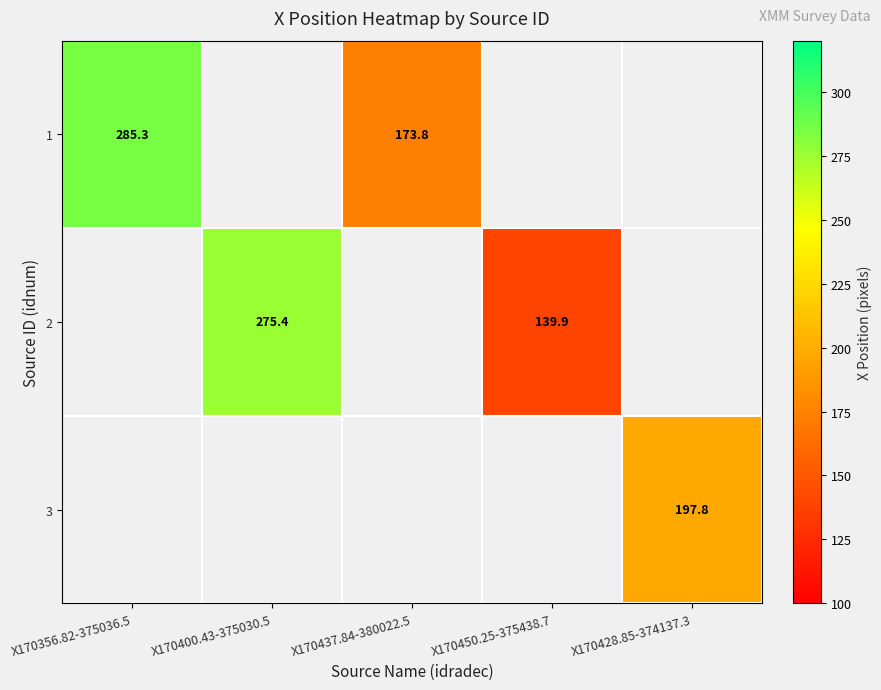

What is the minimum value shown in the chart?

139.9